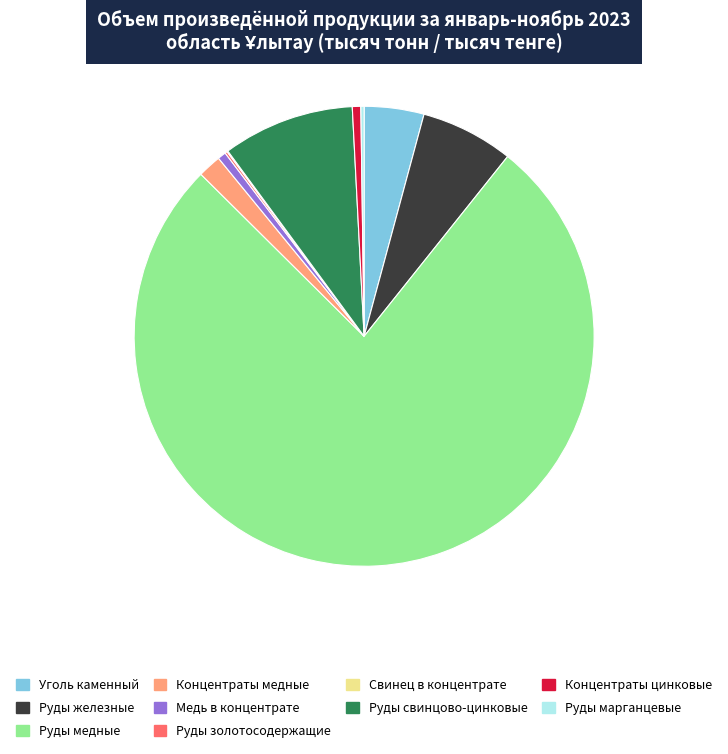

Which slice is the largest?

Руды медные